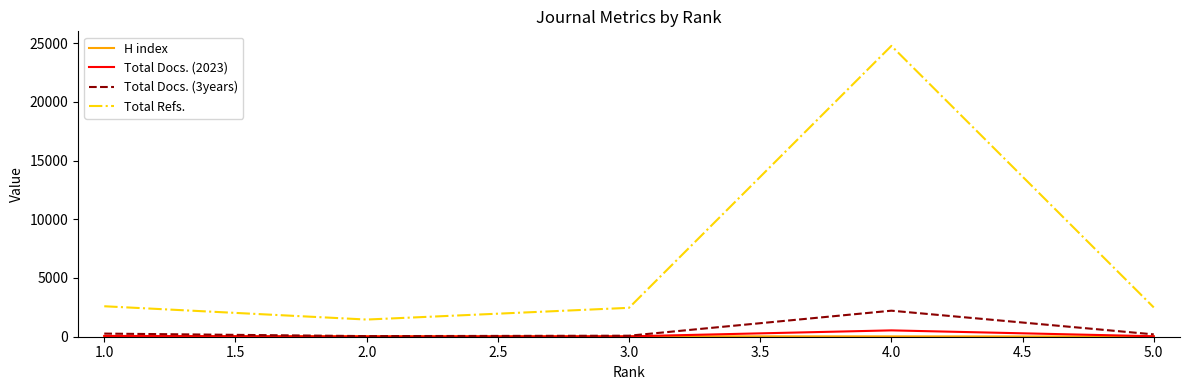

What is the average value of the Total Docs. (3years) series?

564